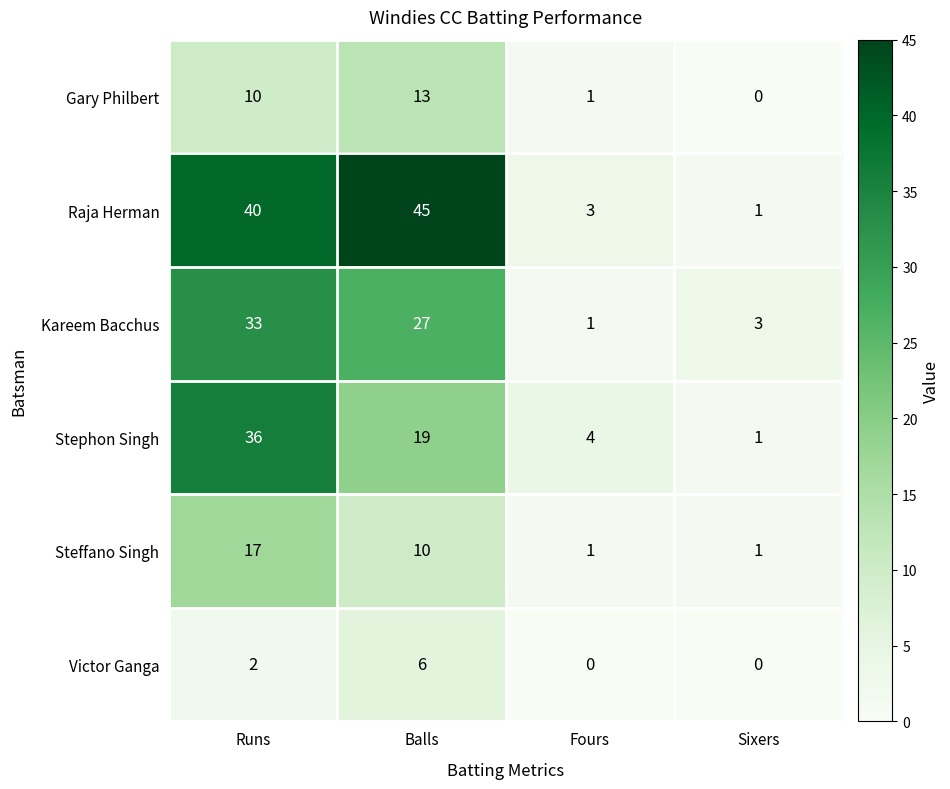

Reading left to right, what are all the values shown in this chart?

Gary Philbert: 10	13	1	0
Raja Herman: 40	45	3	1
Kareem Bacchus: 33	27	1	3
Stephon Singh: 36	19	4	1
Steffano Singh: 17	10	1	1
Victor Ganga: 2	6	0	0